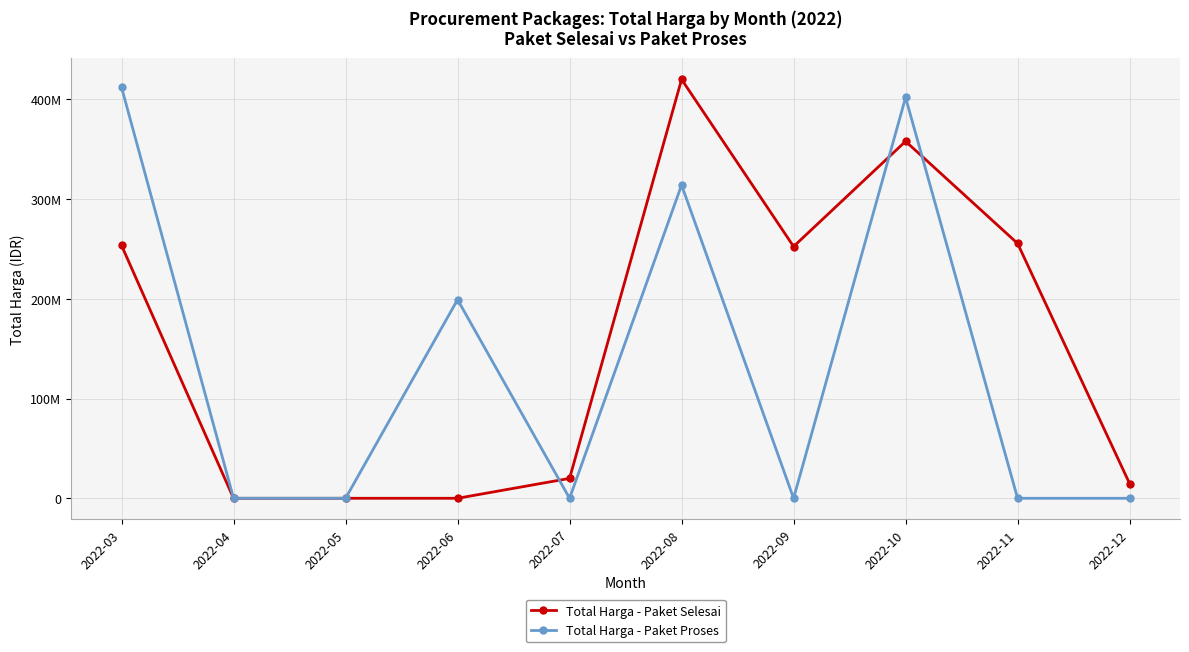

Is this an area chart (filled region under the line)?

No